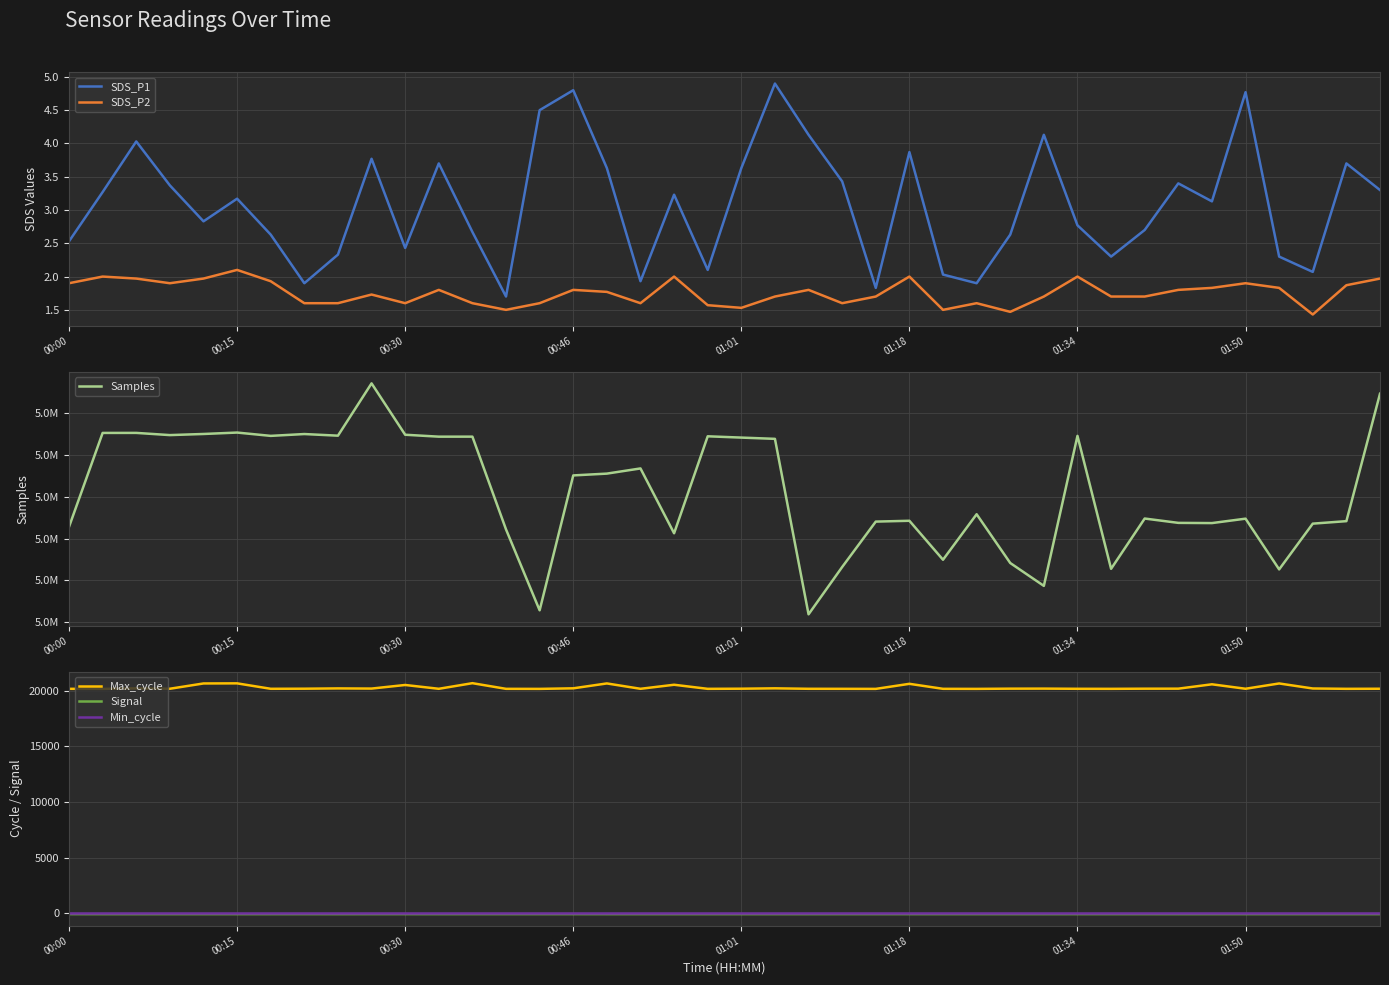

Is this an area chart (filled region under the line)?

No